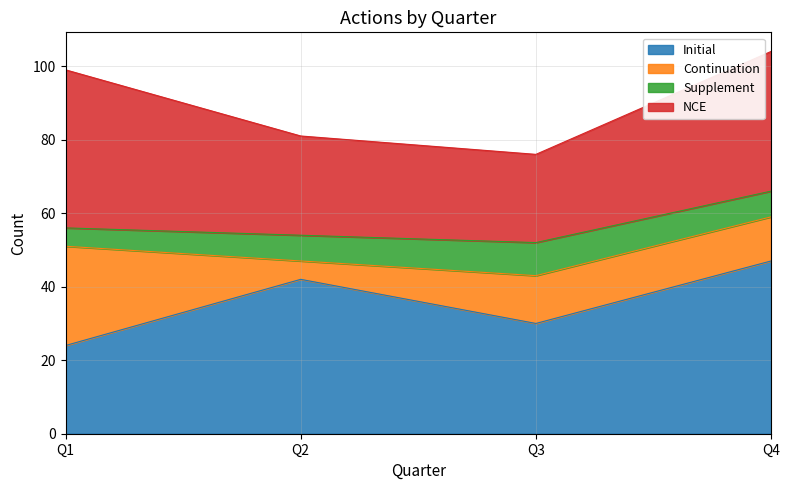

Is it true that Continuation equals 12 at Q4?

True